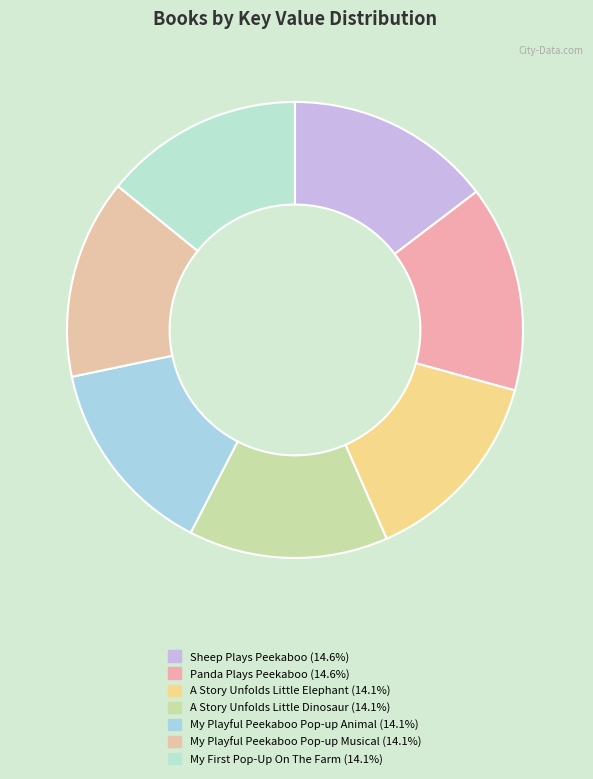

Which category has the biggest portion of the pie?

Sheep Plays Peekaboo